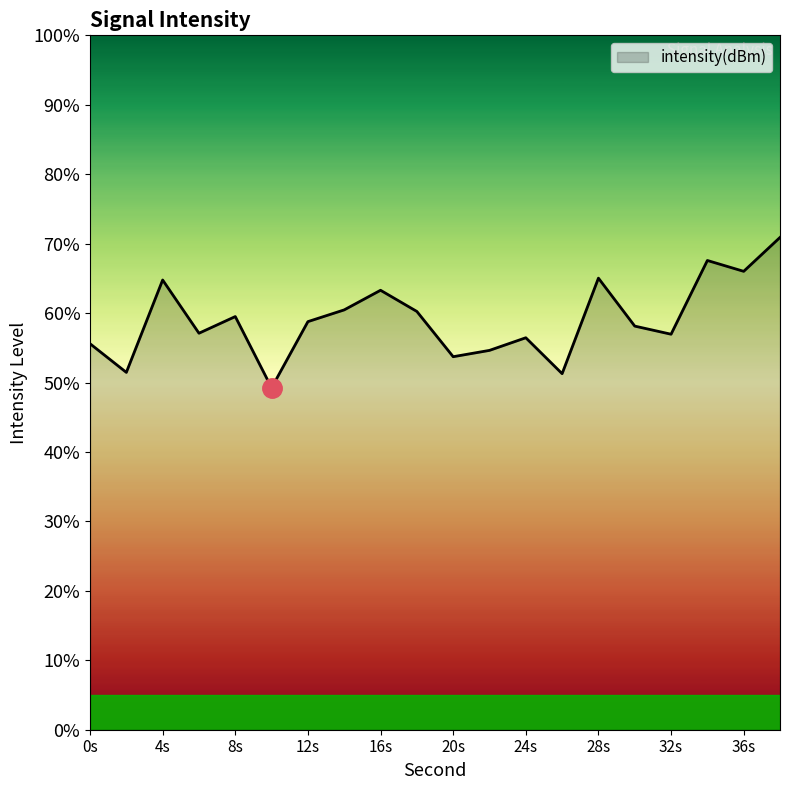

What is the difference between the maximum and minimum values?

21.7